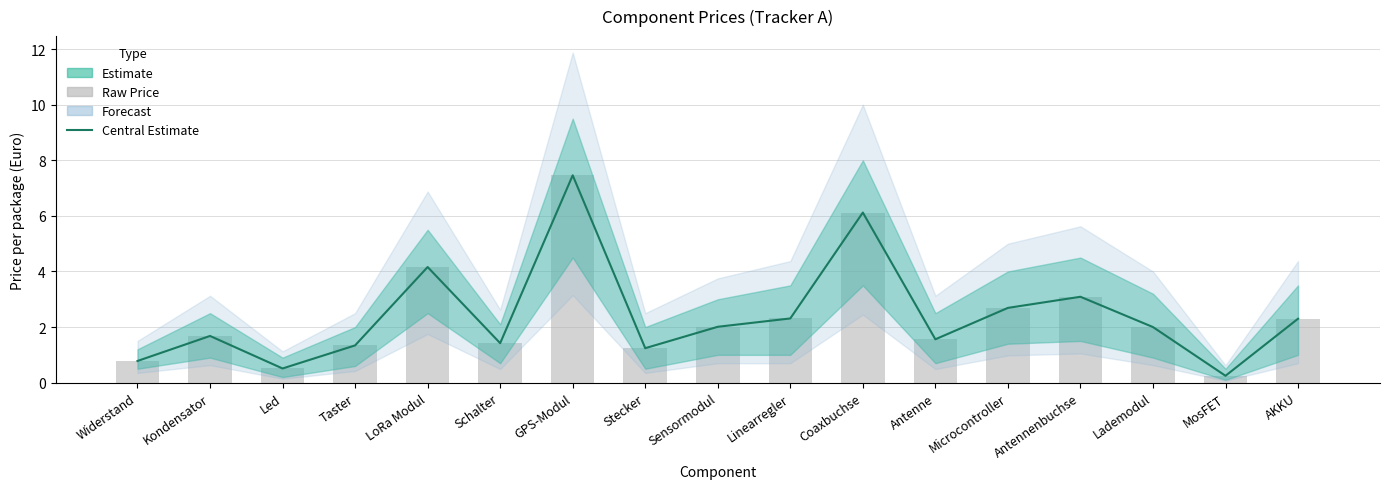

Are the bars horizontal?

No